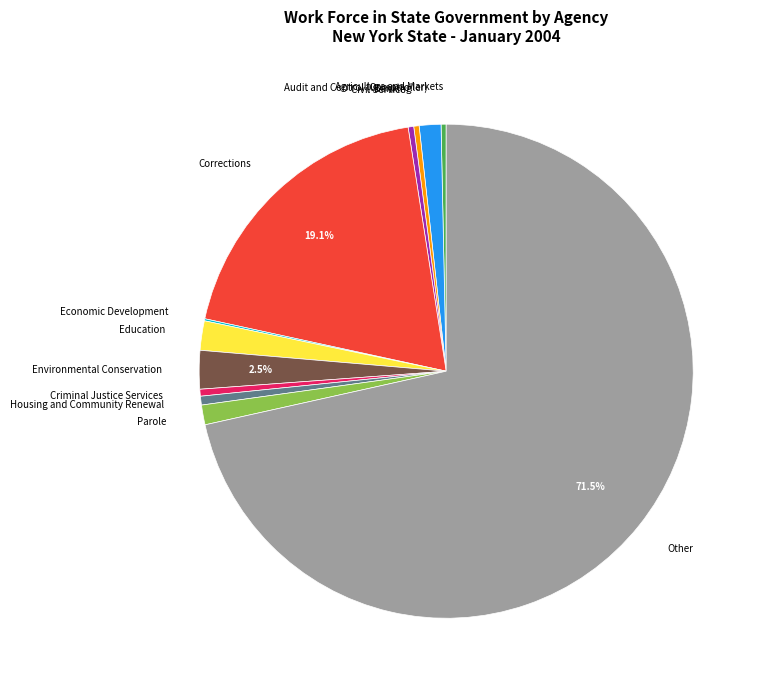

What is the largest slice in the pie chart?

Other